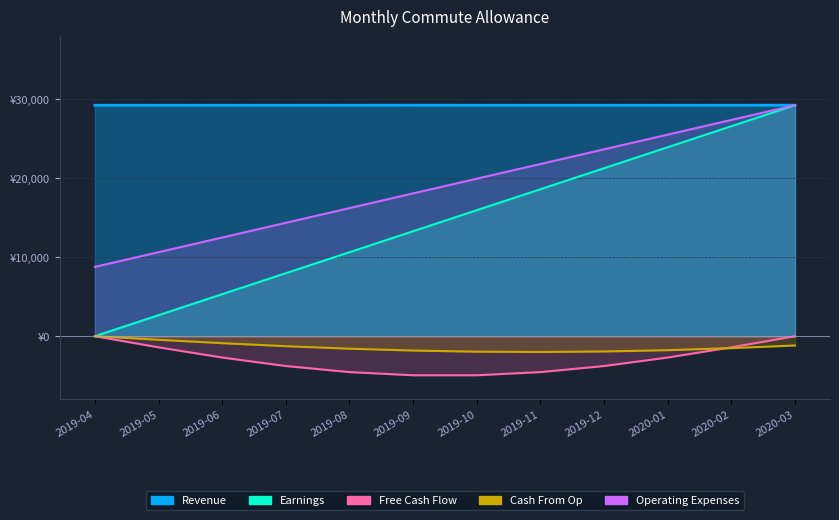

What is the label of the 2nd point from the right?

2020-02